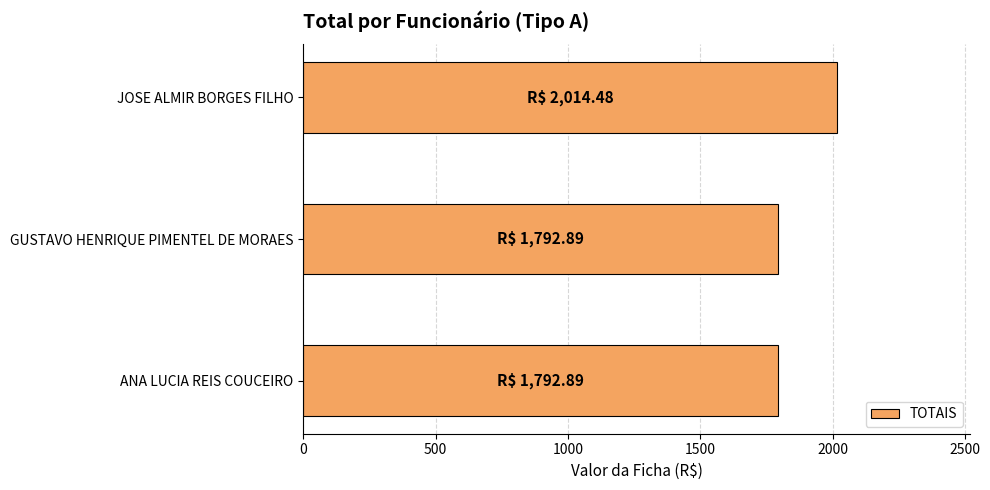

Approximately how many times larger is the value at ANA LUCIA REIS COUCEIRO compared to JOSE ALMIR BORGES FILHO?

0.9